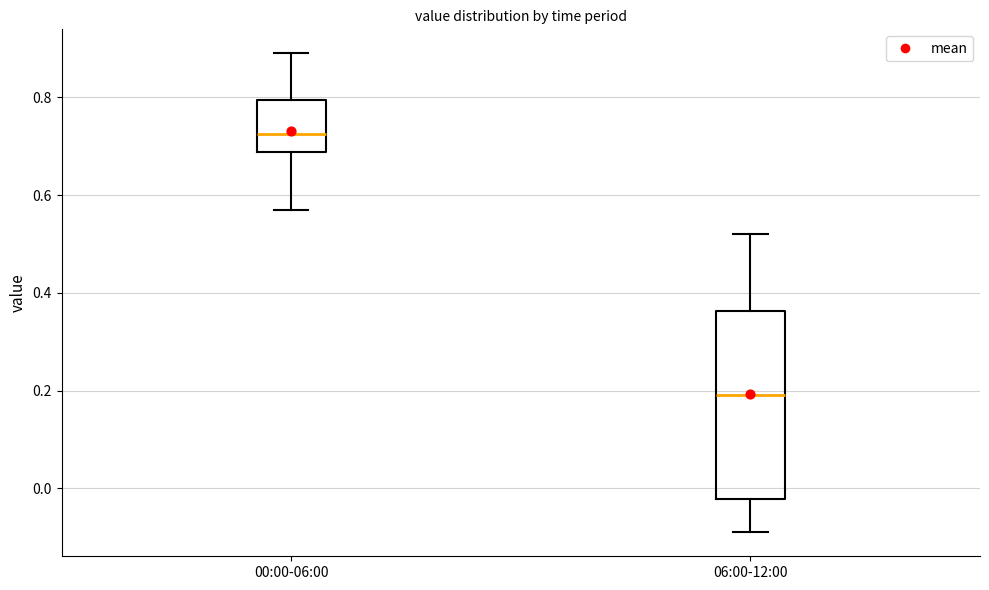

Comparing the boxes themselves (not the whiskers), which one is the tallest?

06:00-12:00